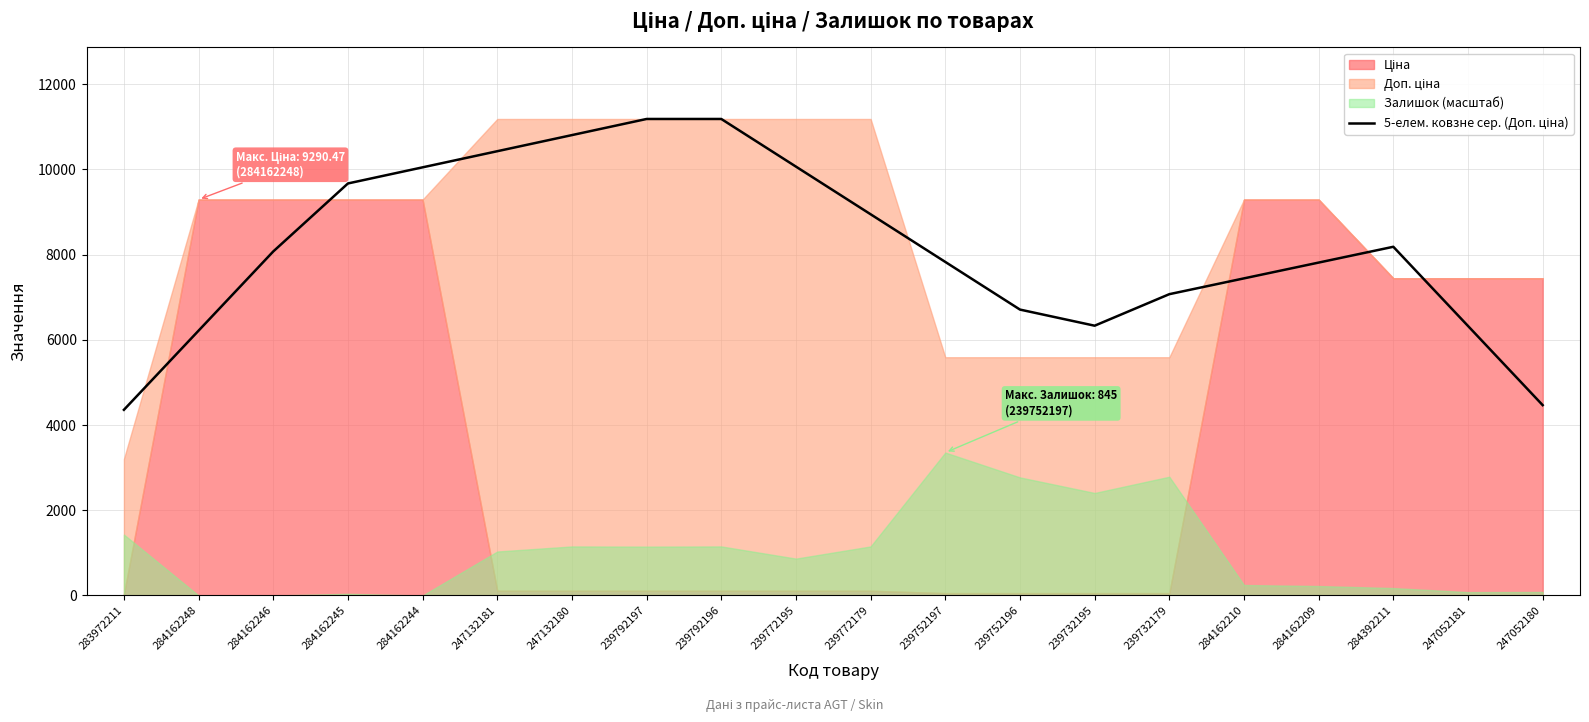

True or false: there are more than 0 points higher than both neighbors.

True